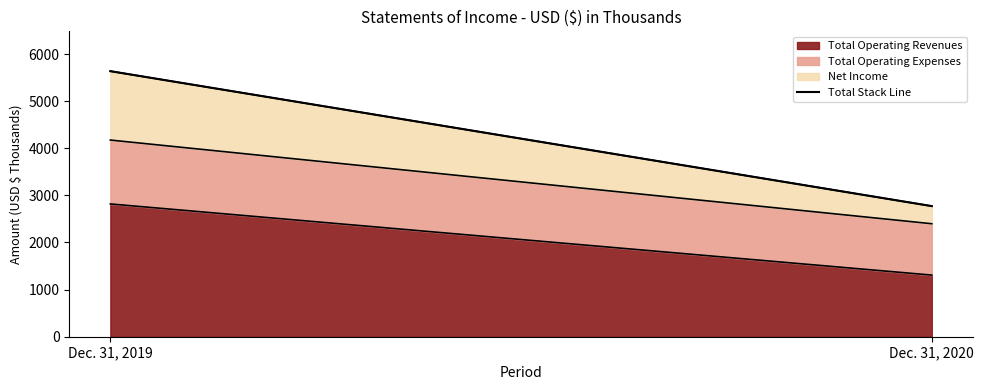

What is the value of the 1st point from the left?

5636